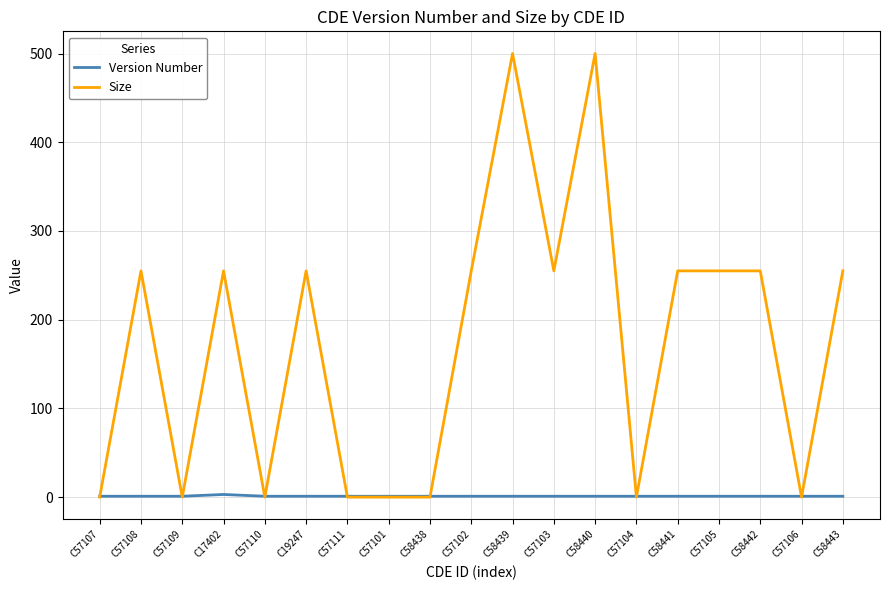

What is the sum of all Size values?

3295